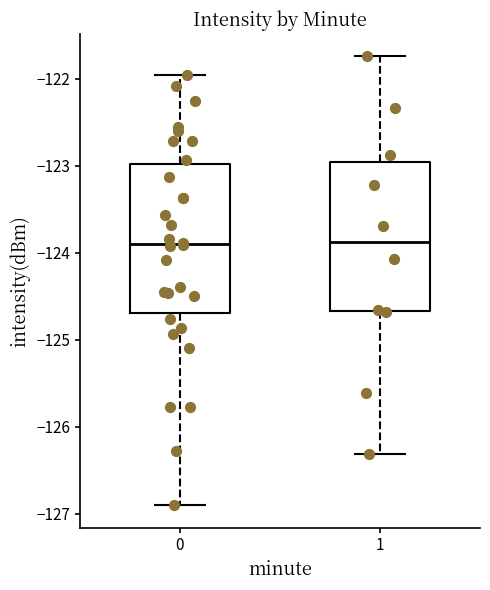

Where does the upper whisker of the box at x = 1 end on the y-axis? The values are not printed on the chart, so give them approximately, as read against the axis.

-121.7